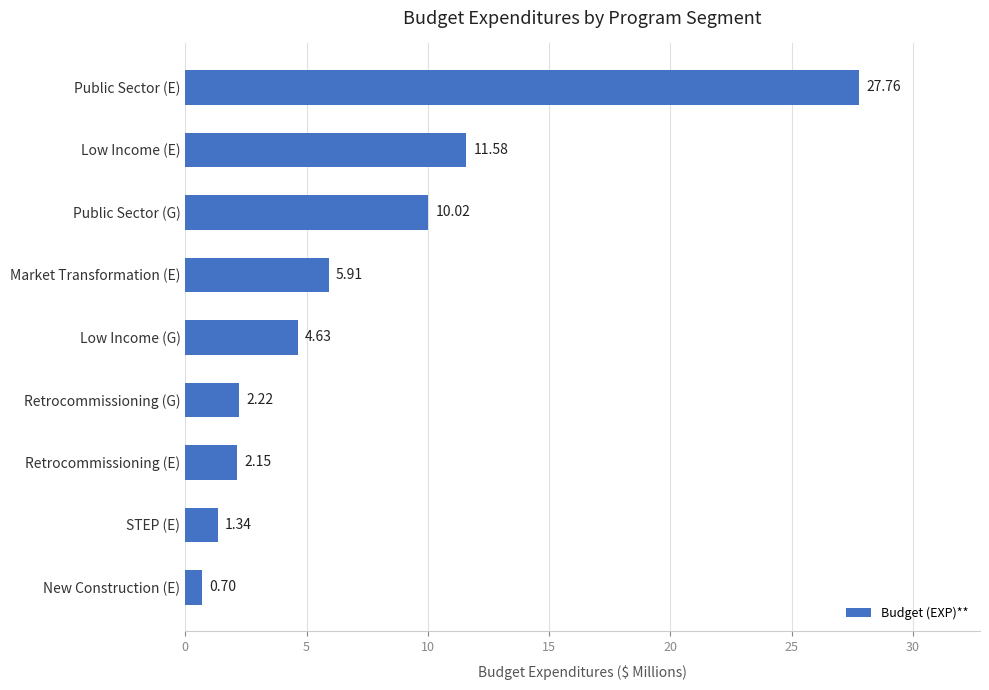

What is the average value?

7.4